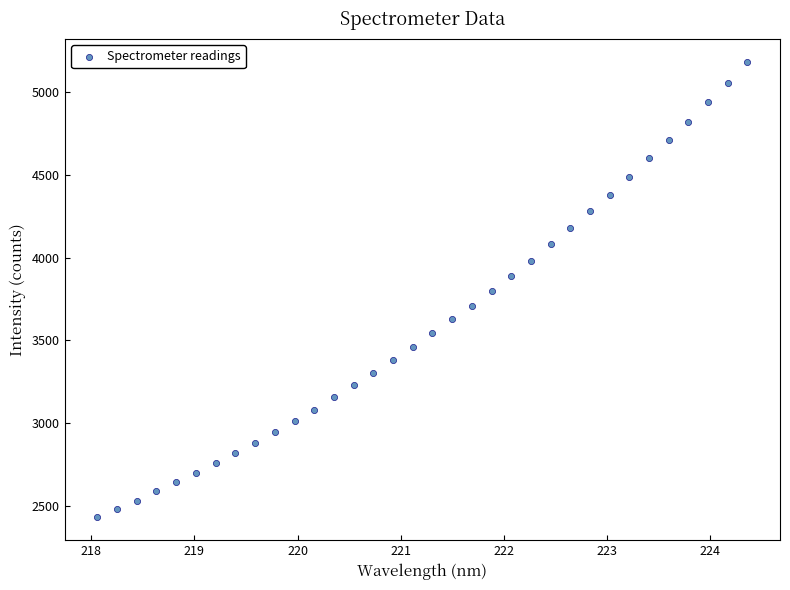

What is the range of X values (max minus min)?

6.3